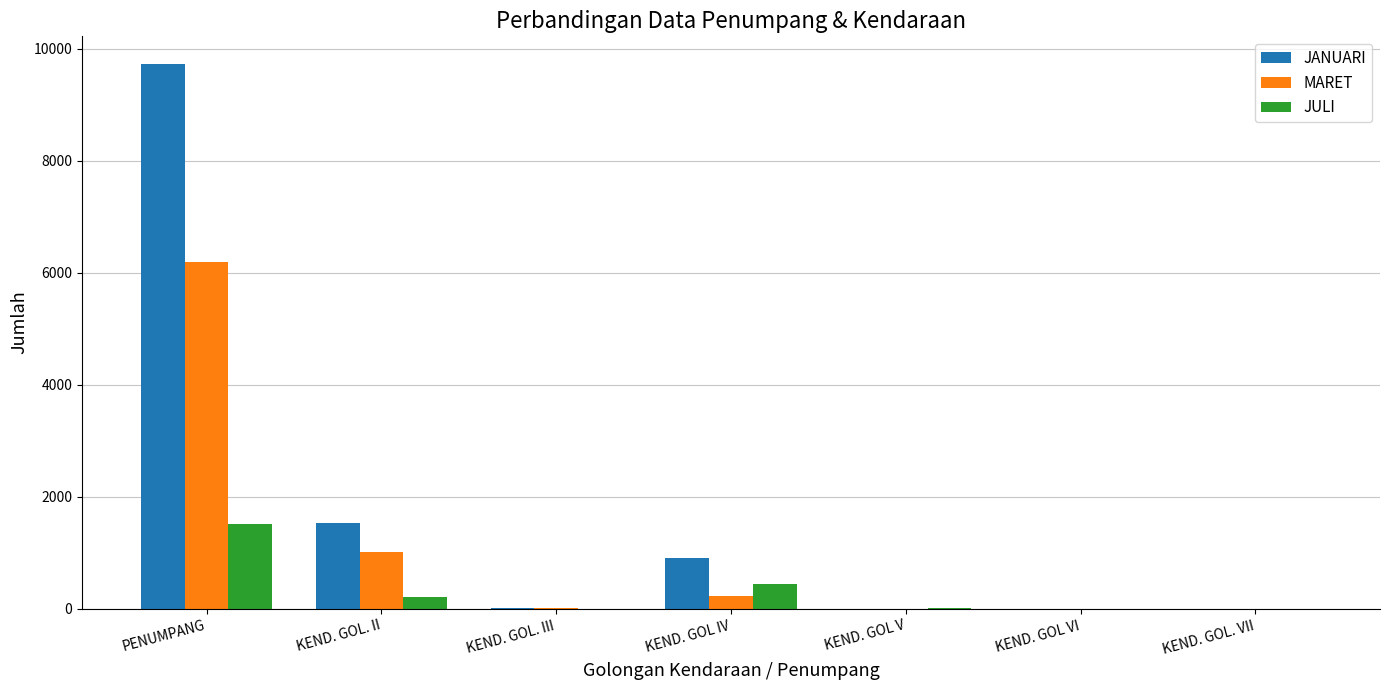

What is the total value across all series at KEND. GOL. II?

2771